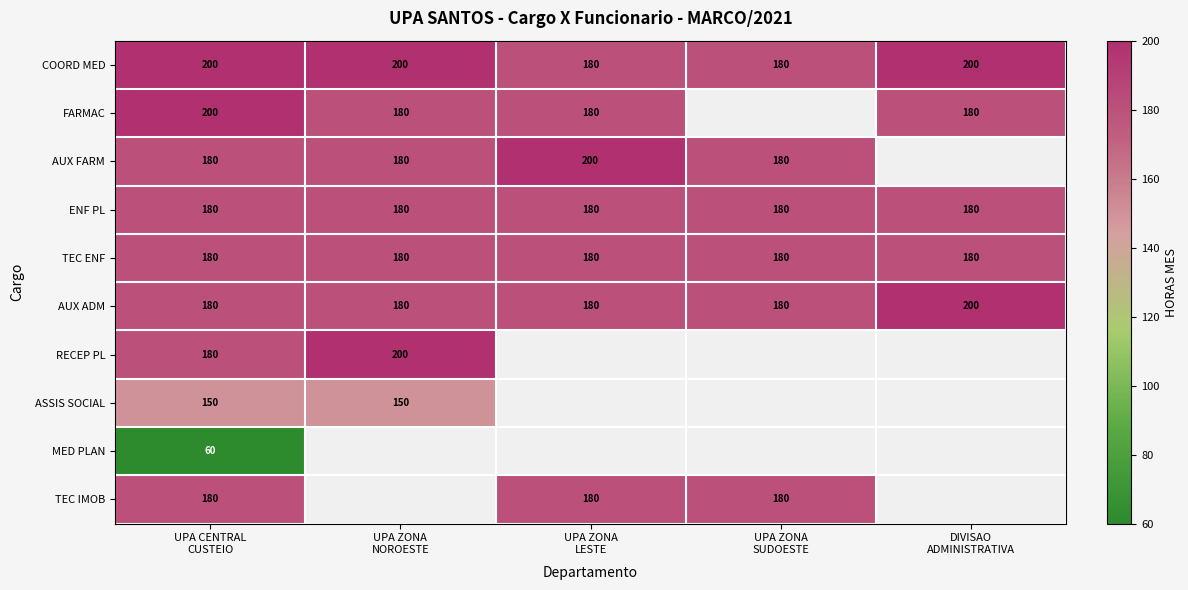

What is the approximate value of ENF PL at UPA ZONA SUDOESTE?

180.0